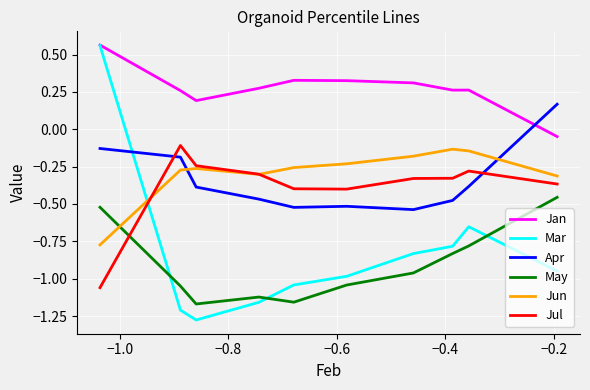

True or false: Mar and Jun cross at least once.

True